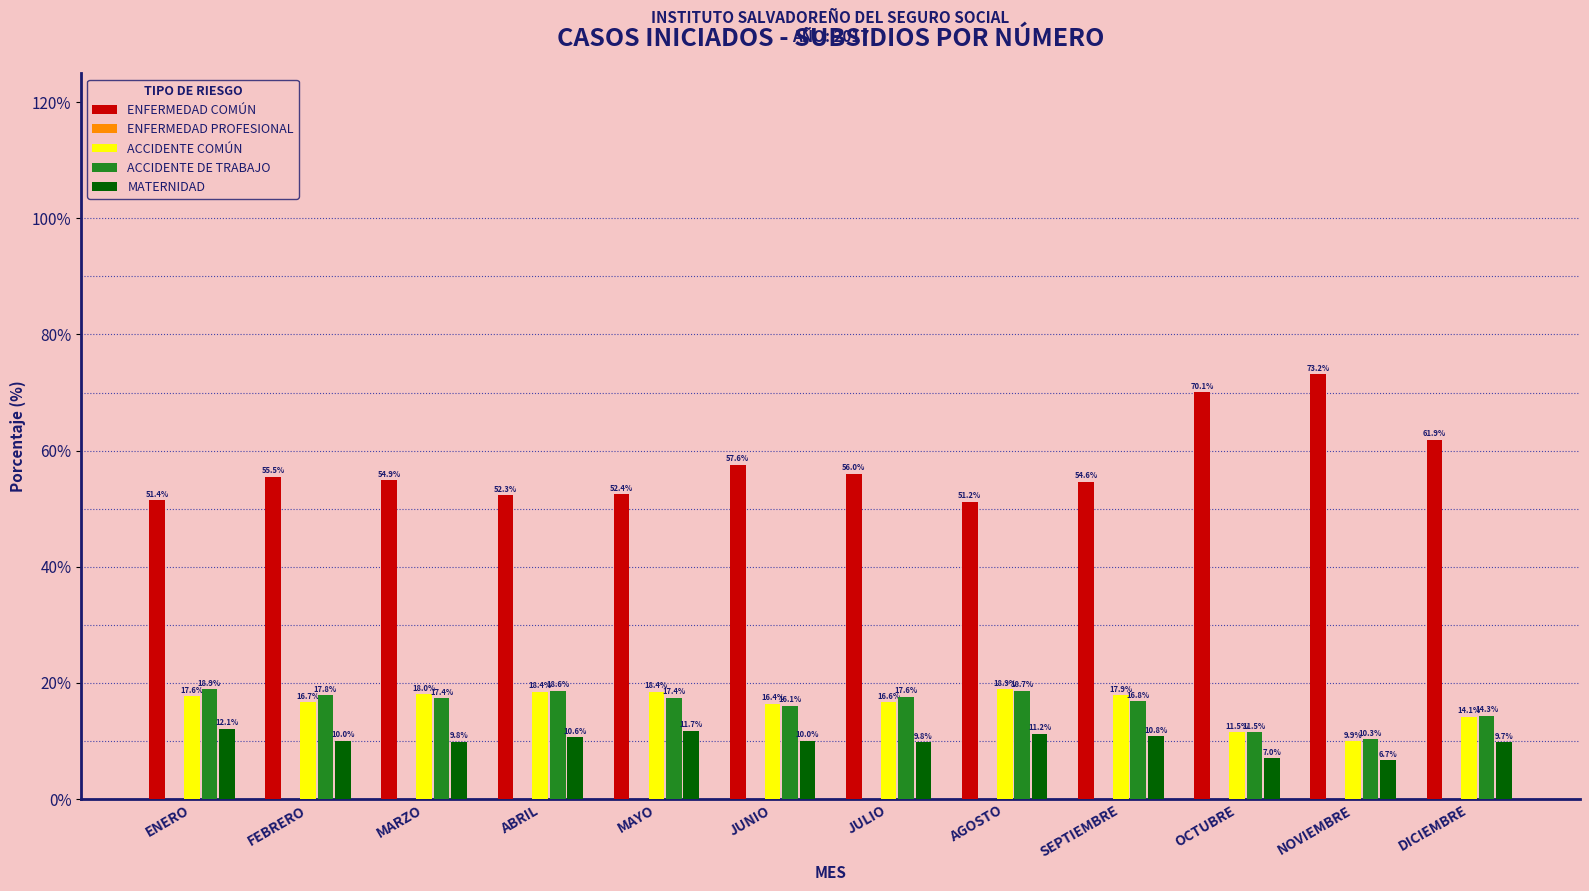

Read the ACCIDENTE DE TRABAJO value at DICIEMBRE.

14.3